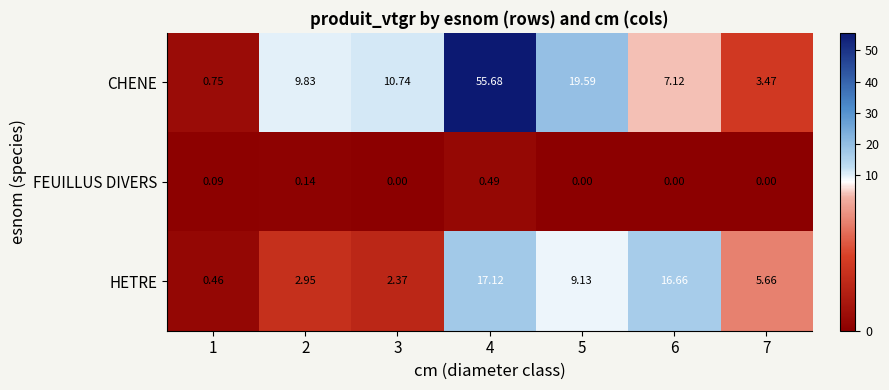

List the series in order of their peak value, highest first.

CHENE, HETRE, FEUILLUS DIVERS